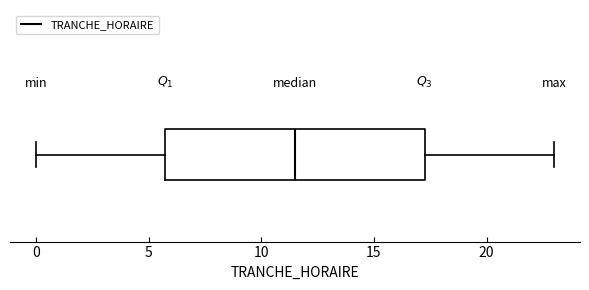

Where is the right edge of the box on the x-axis? The values are not printed on the chart, so give them approximately, as read against the axis.

17.5